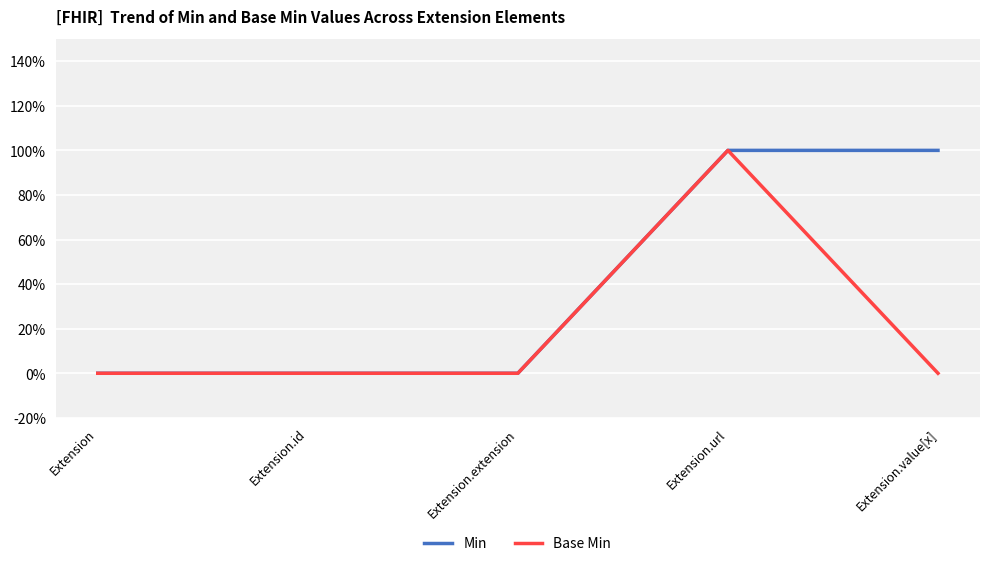

What position from the right is Extension.extension?

3